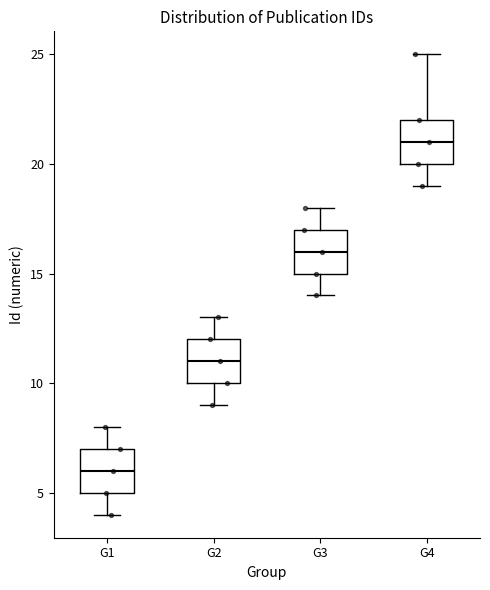

Where is the upper edge of the box for G3 on the y-axis? The values are not printed on the chart, so give them approximately, as read against the axis.

17